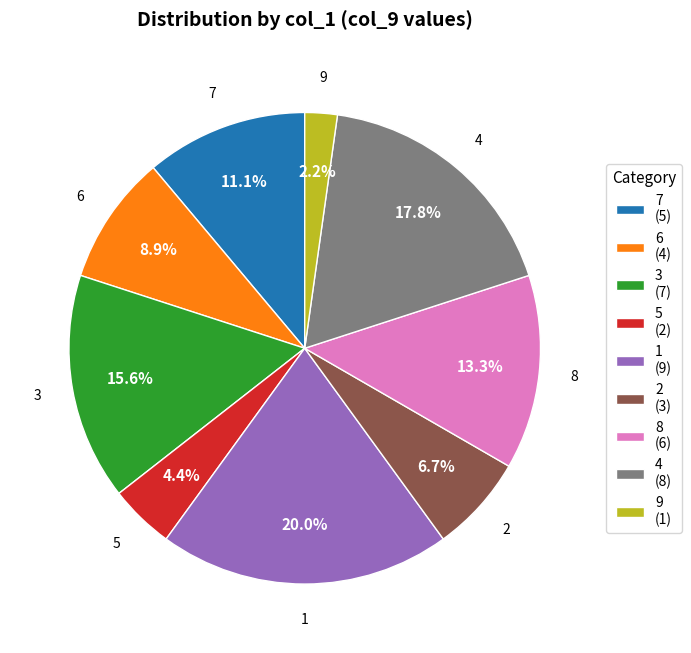

Between 8 (6) and 3 (7), which is larger?

3 (7)